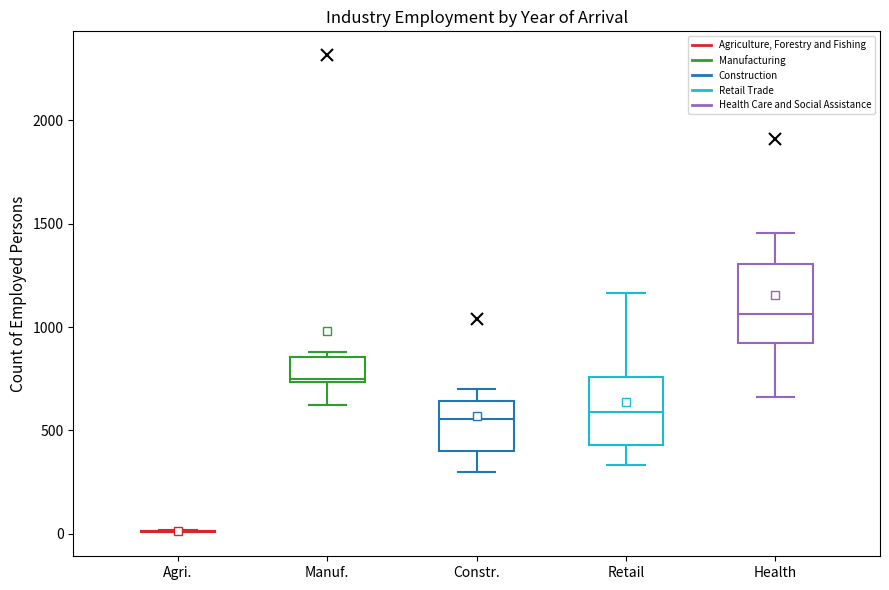

Comparing the boxes themselves (not the whiskers), which one is the tallest?

Health